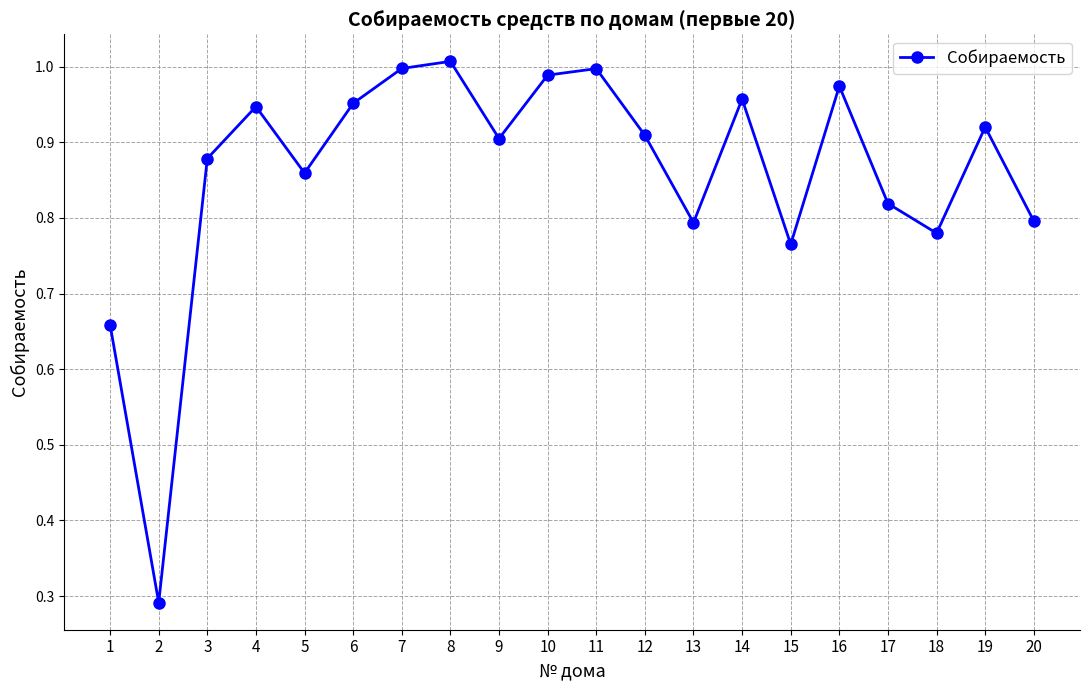

What is the sum of all values?

17.2